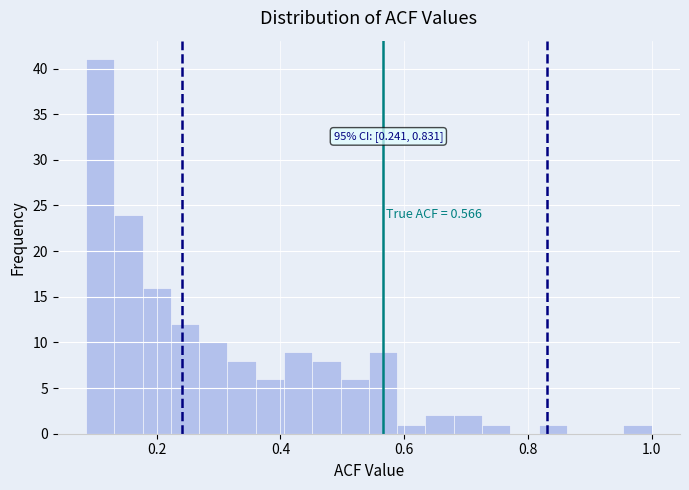

Read against the x-axis, roughly where is the centre of the tallest bar?

0.10